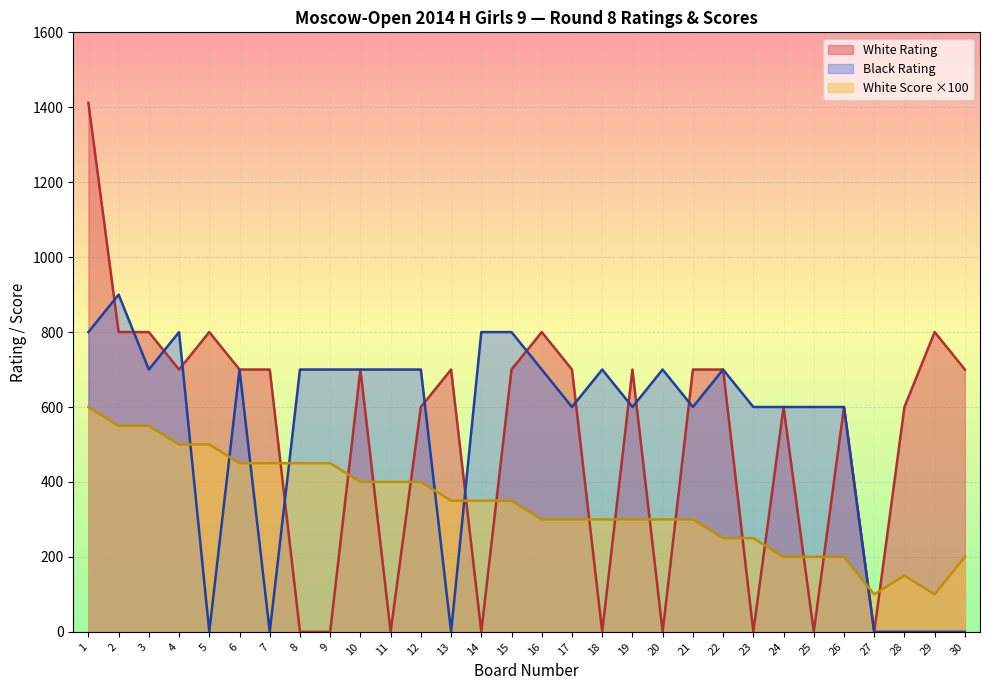

Where do White Score and White Rating first cross each other?

7 and 8